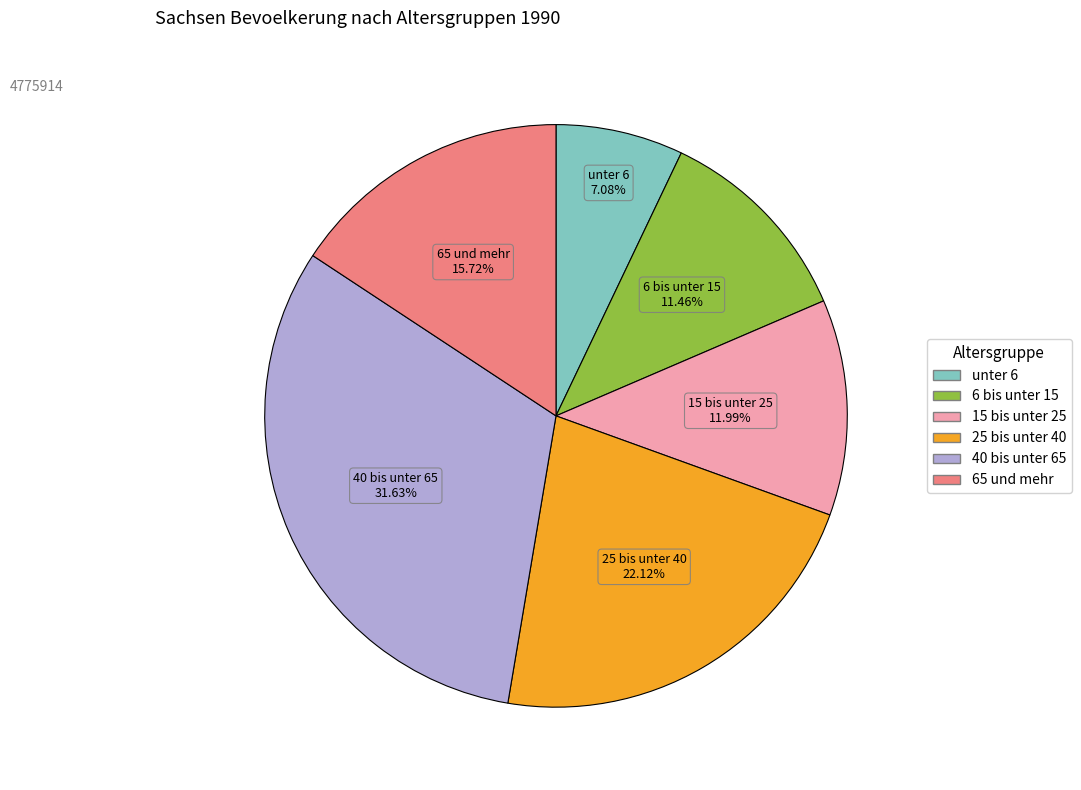

To the nearest percent, what is the difference between the largest and smallest slice percentages?

25%